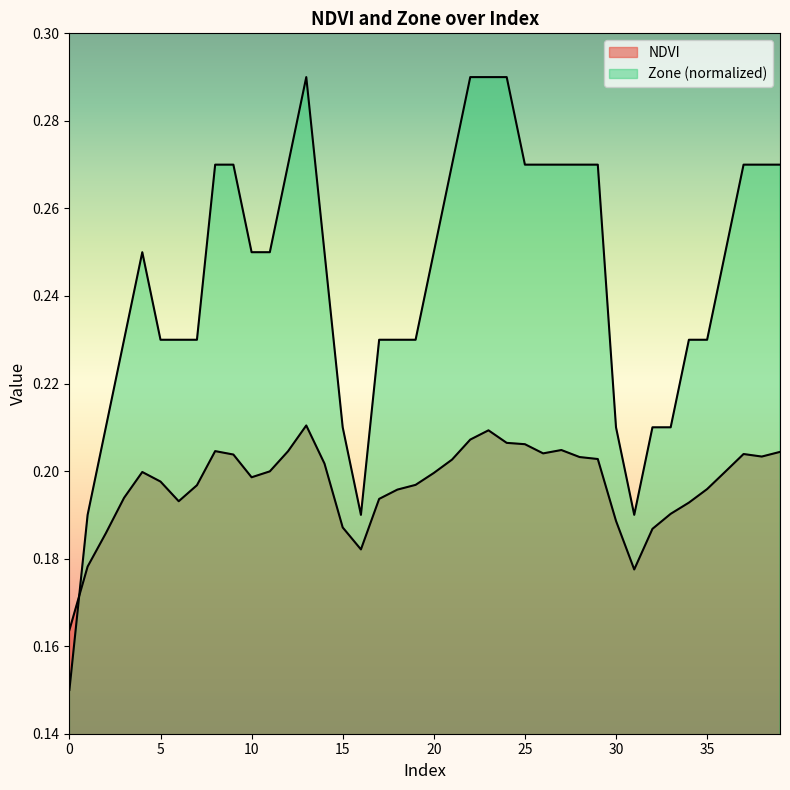

Which series ends up on top after the final intersection of Zone and NDVI?

Zone